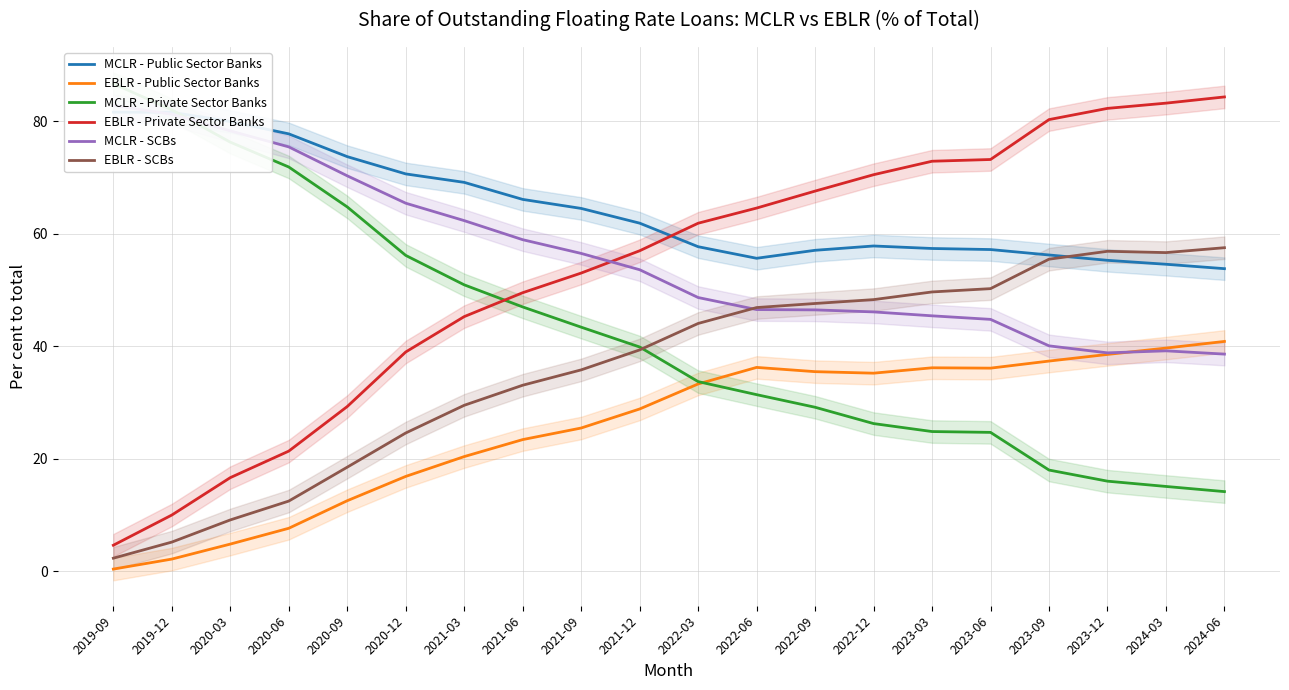

At which label does MCLR - Private Sector Banks reach its minimum?

2024-06